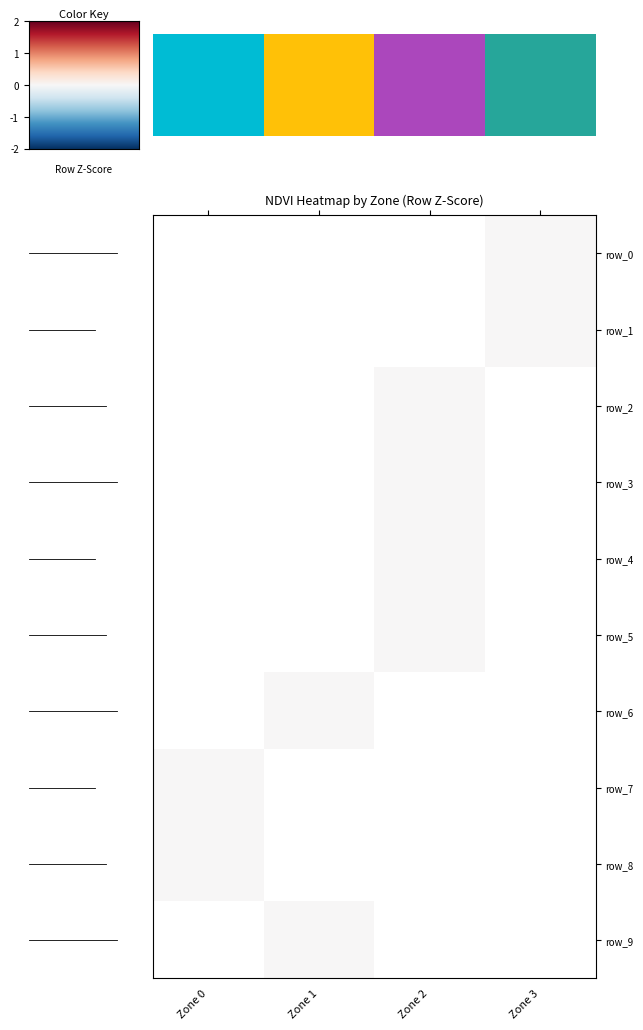

Is it true that row_1 equals nan at 0.0?

False